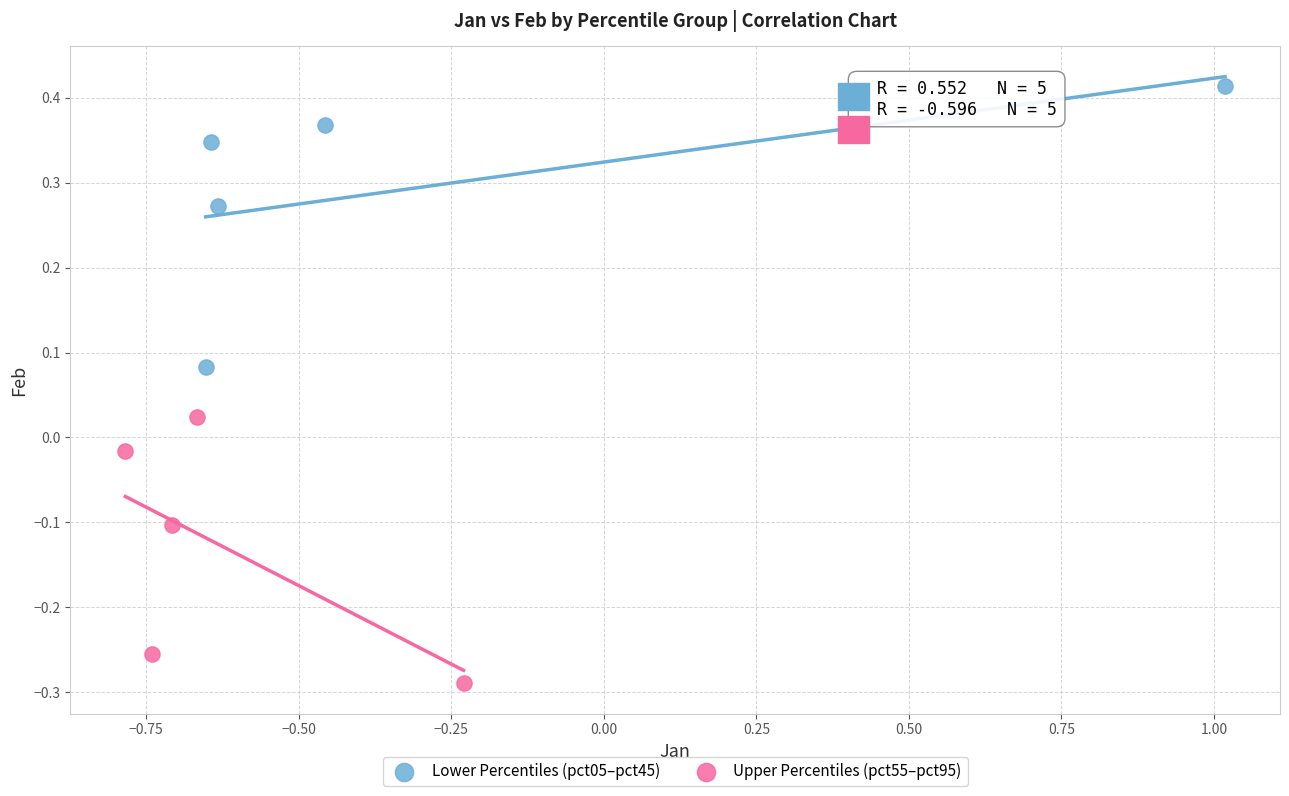

Which series contains the lowest Y value?

Upper Percentiles (pct55–pct95)